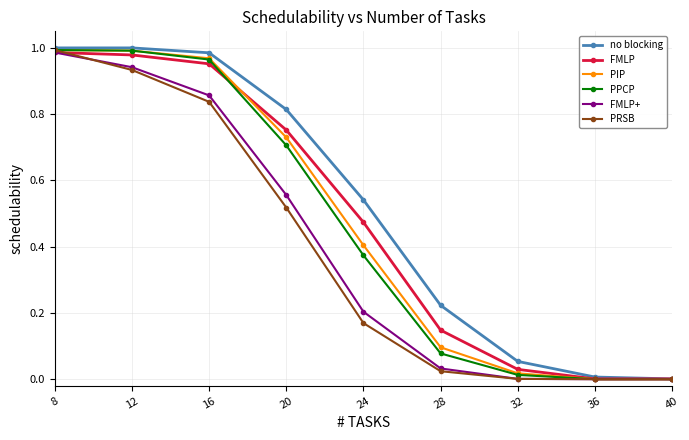

True or false: PRSB has more than 2 points higher than both neighbors.

False